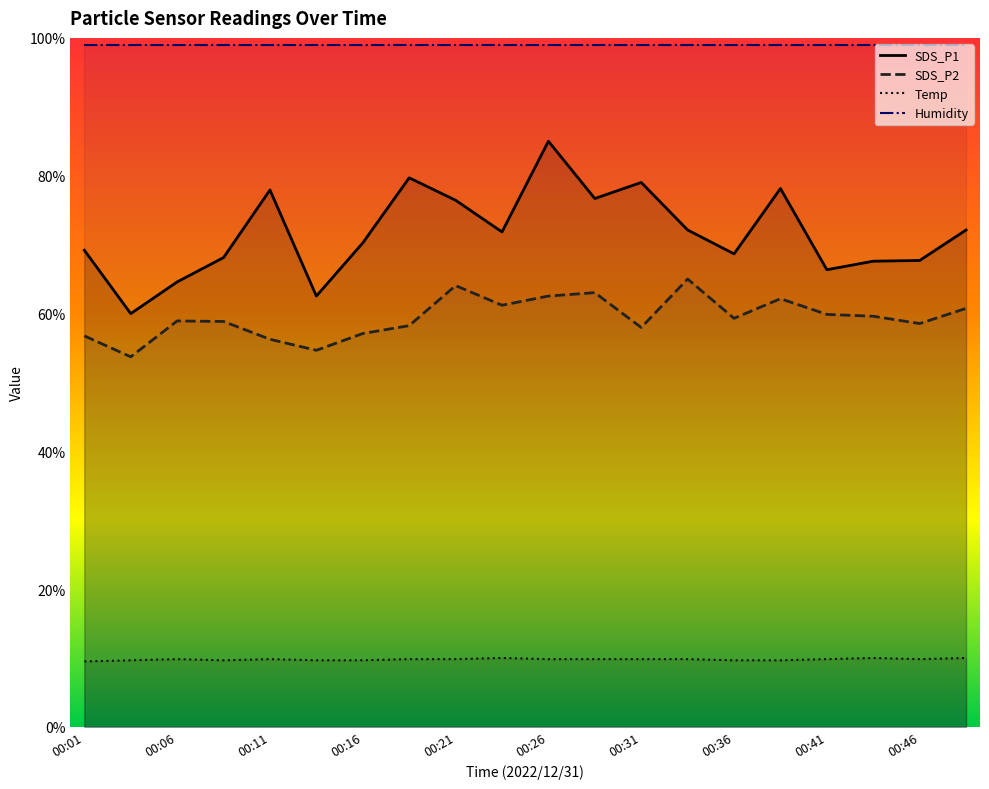

What are all the series names shown in the legend?

SDS_P1, SDS_P2, Temp, Humidity